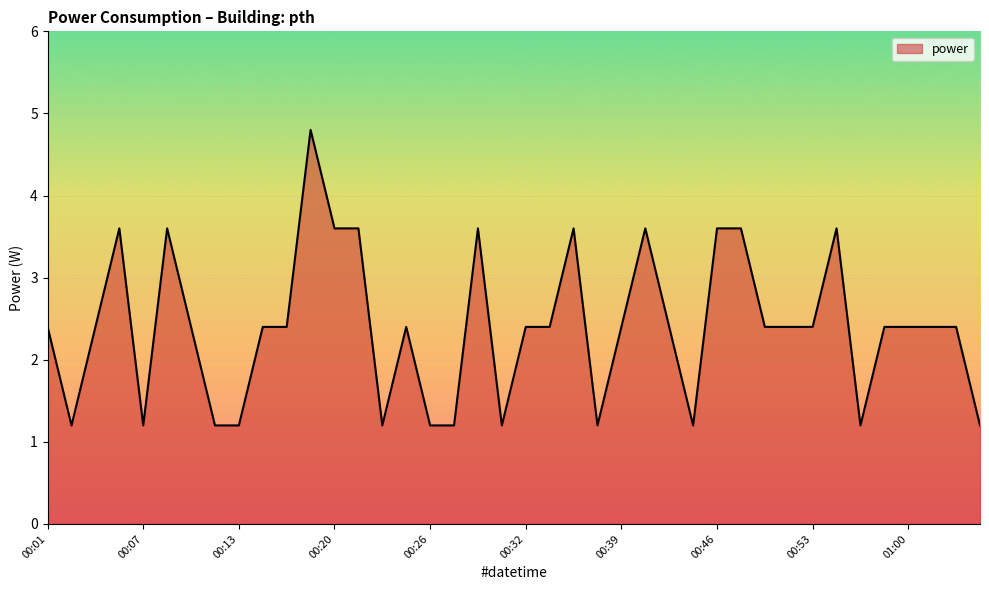

What is the difference between the maximum and minimum values?

3.6